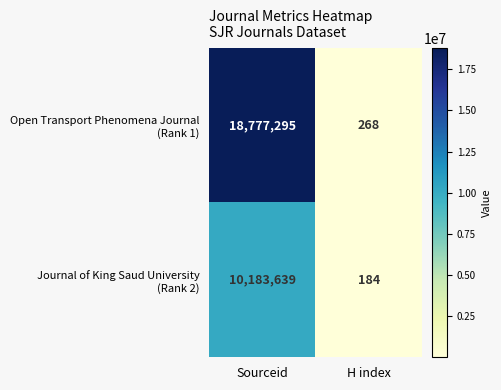

What is the difference between the highest and lowest values at Sourceid?

8593656